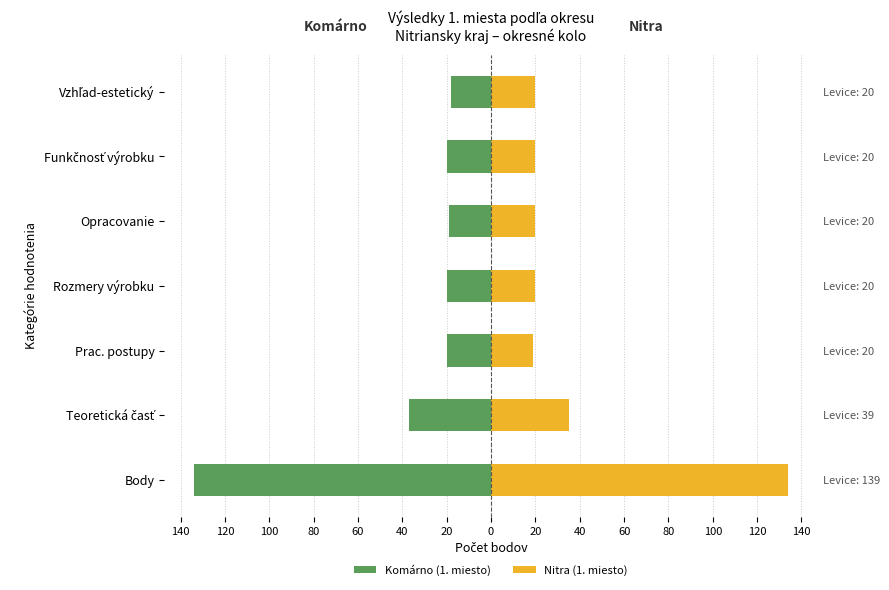

Between Prac. postupy and Rozmery výrobku, which is larger?

Prac. postupy